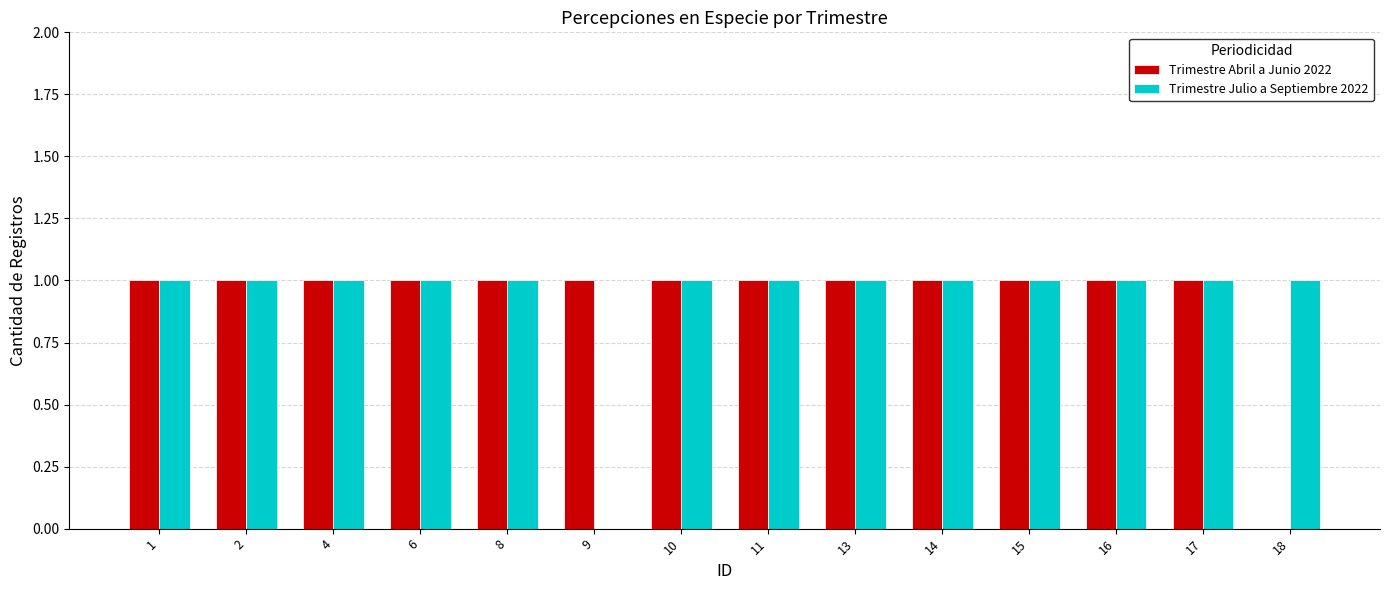

Reading right to left, extract all data points from this chart.

Trimestre Abril a Junio 2022: 0	1	1	1	1	1	1	1	1	1	1	1	1	1
Trimestre Julio a Septiembre 2022: 1	1	1	1	1	1	1	1	0	1	1	1	1	1